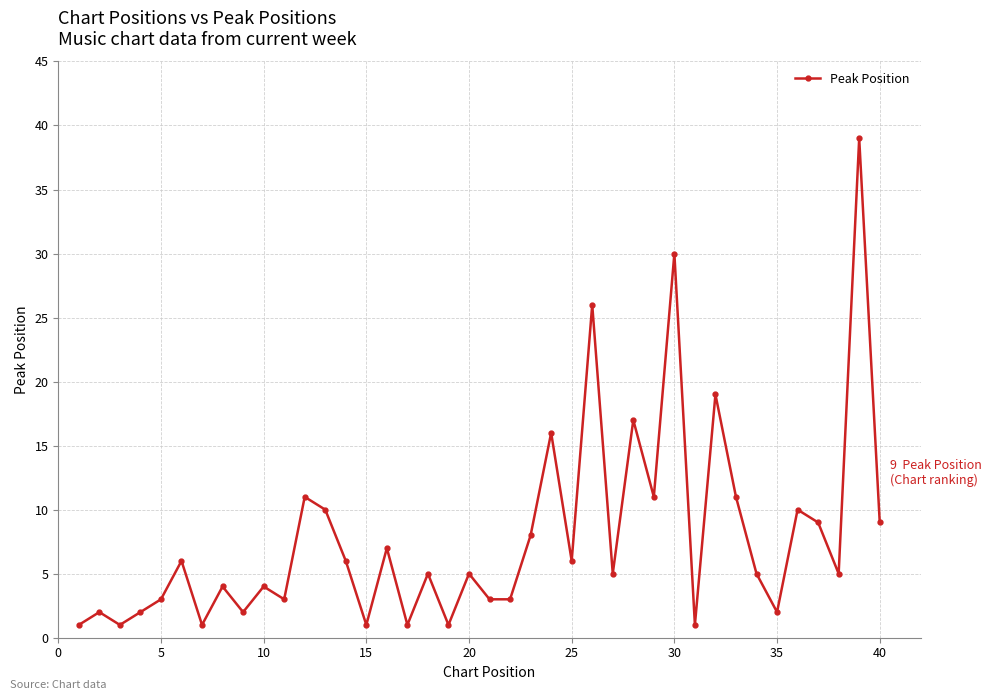

What is the greatest value displayed?

39